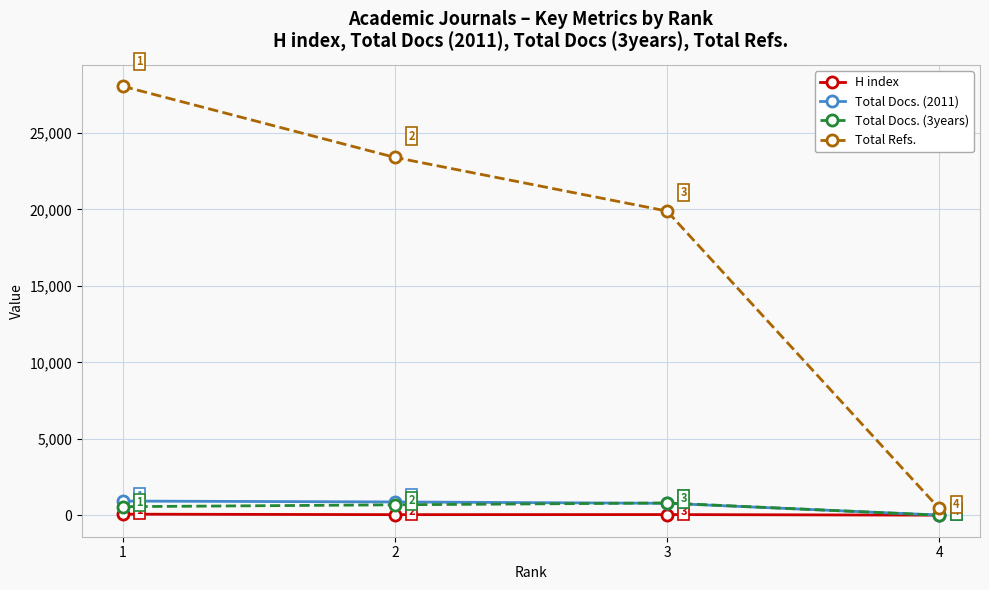

What is the difference between the maximum and second lowest values in the Total Refs. series?

8158